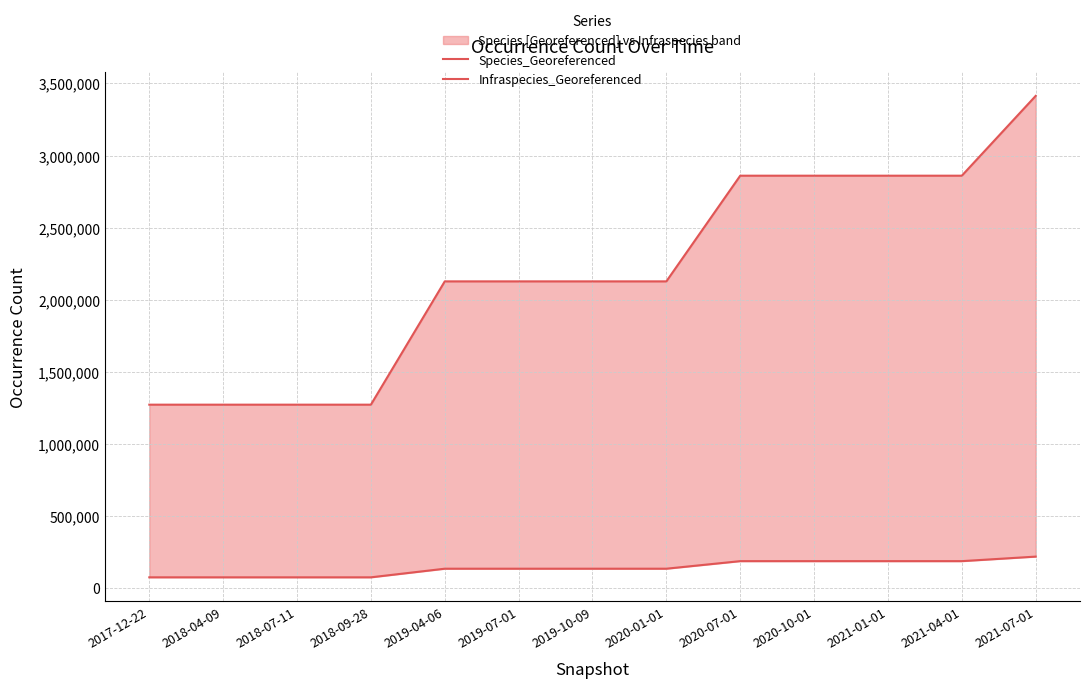

Reading left to right, extract all data points from this chart.

Species_Georeferenced: 1272170	1272170	1272170	1272170	2127347	2127347	2127347	2127347	2860371	2860371	2860371	2860371	3413849
Infraspecies_Georeferenced: 74602	74602	74602	74602	134392	134392	134392	134392	186854	186854	186854	186854	218326